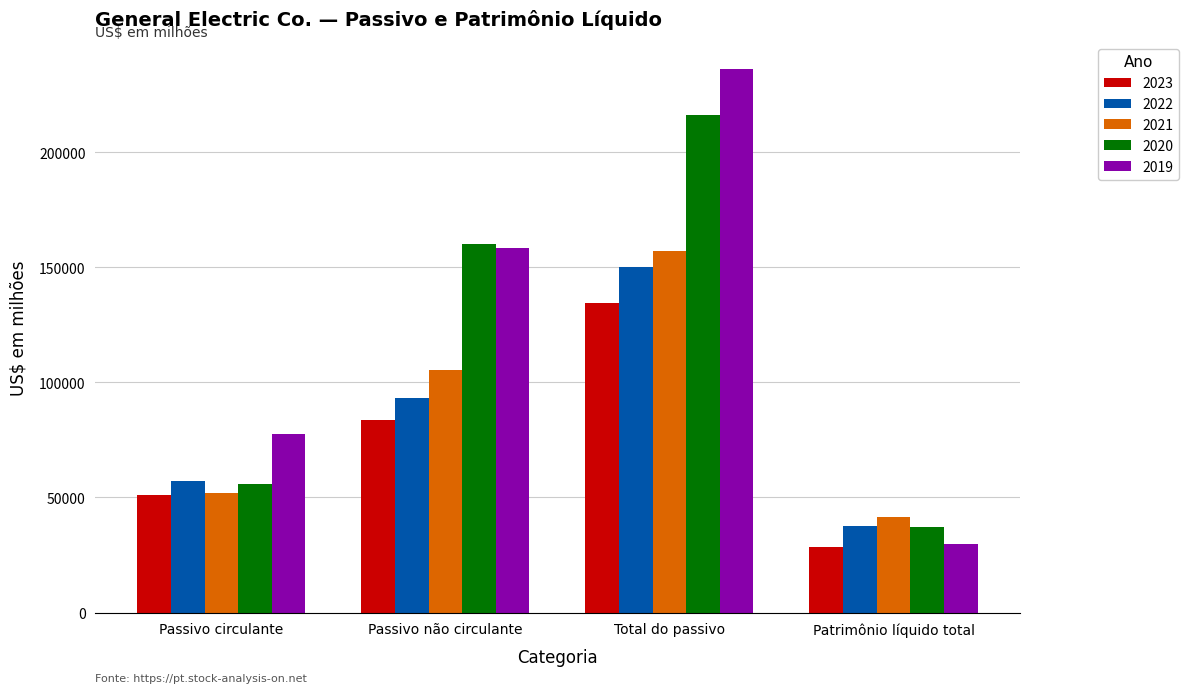

What is the difference between the maximum and minimum values in the 2019 series?

206326